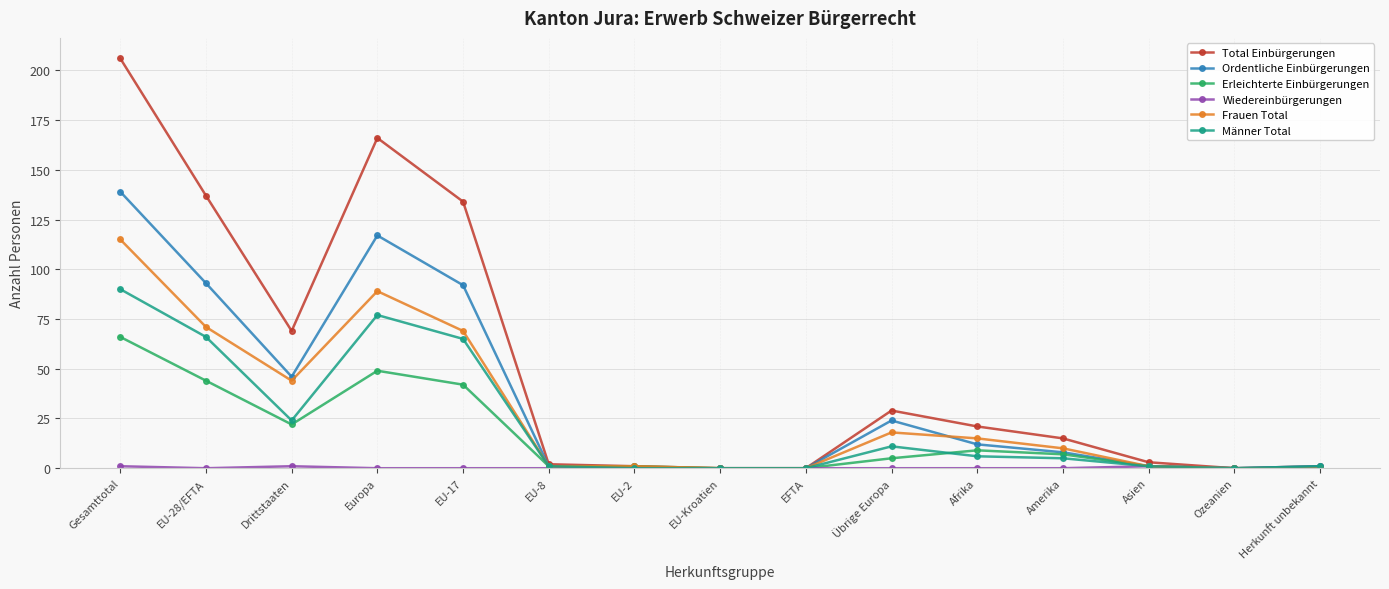

Which series has the largest range (max minus min)?

Total Einbürgerungen